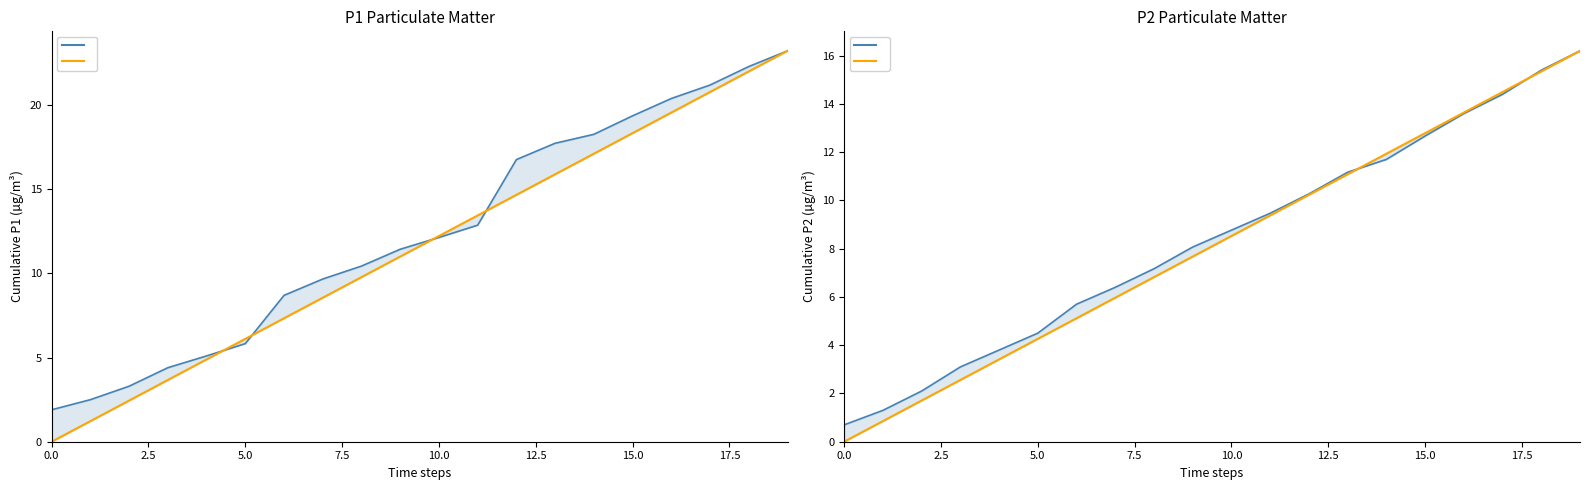

True or false: P1 cumulative and P2 cumulative cross at least once.

False